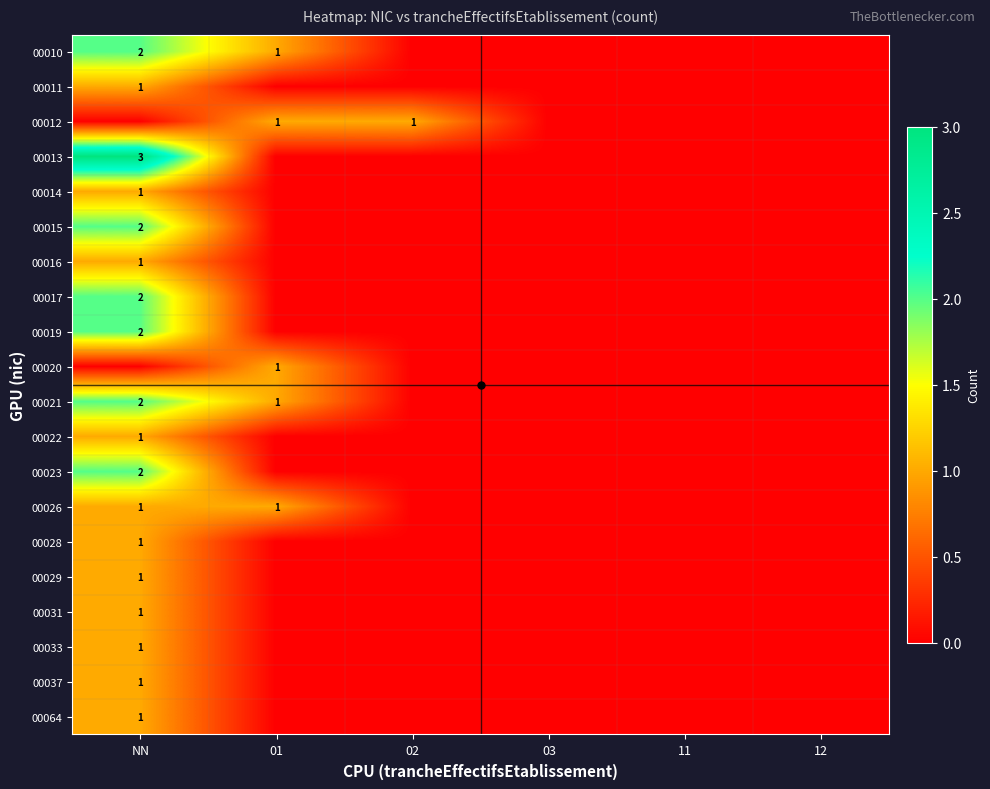

True or false: 00010 has a value of 1 at 01.

True